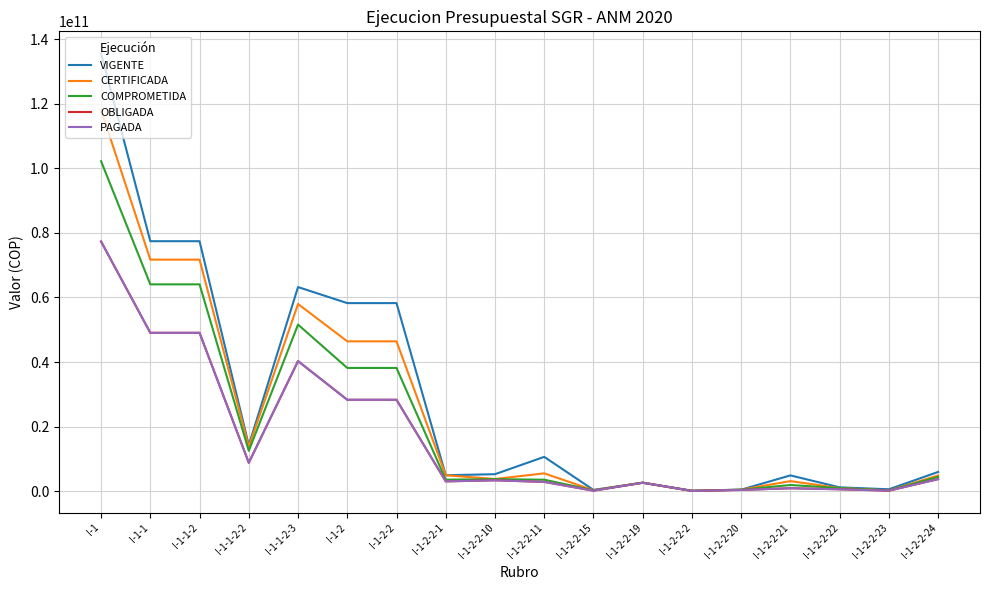

The value of OBLIGADA at I-1-1 is 49052327585.6. True or false?

True